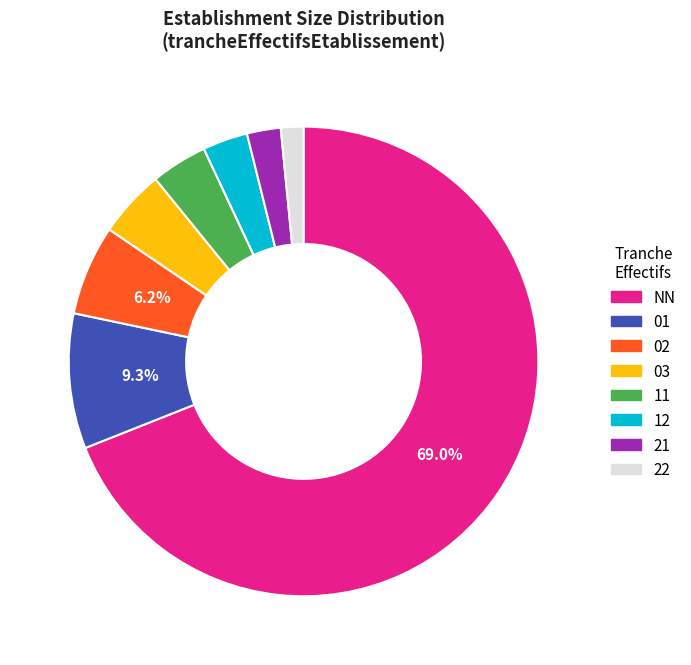

To the nearest percent, what is the difference between the largest and smallest slice percentages?

67%